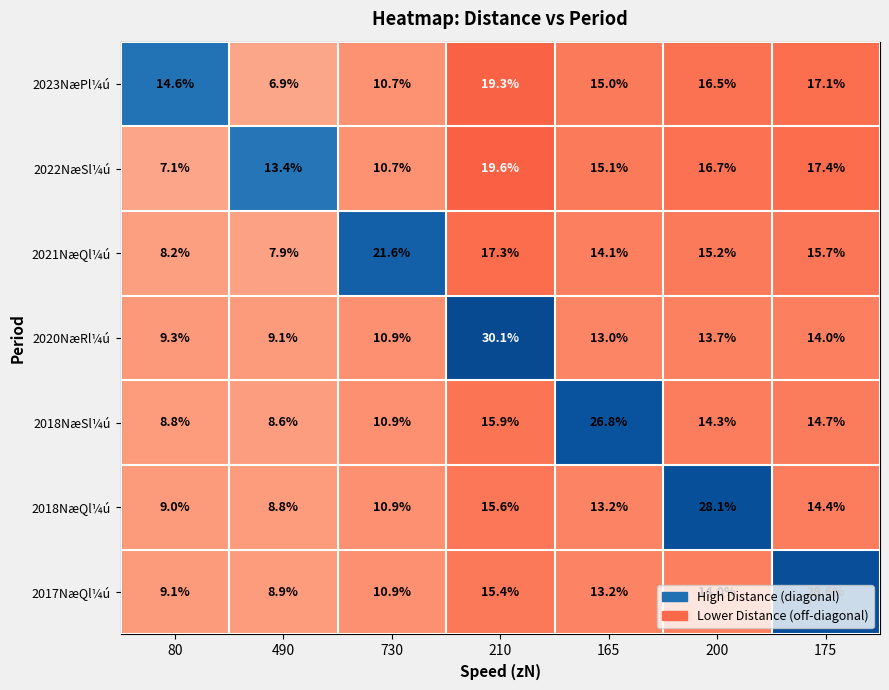

What is the difference between the highest and lowest values at 80?

7.5